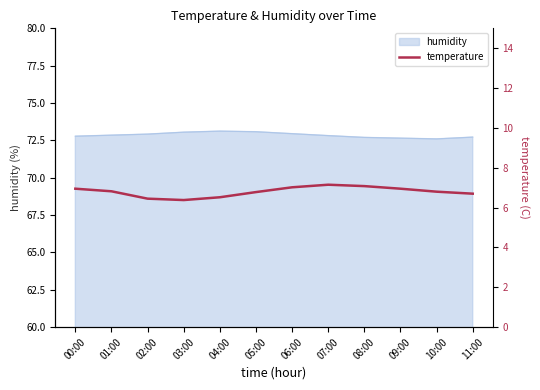

How many points are lower than both their immediate neighbors (excluding endpoints)?

1